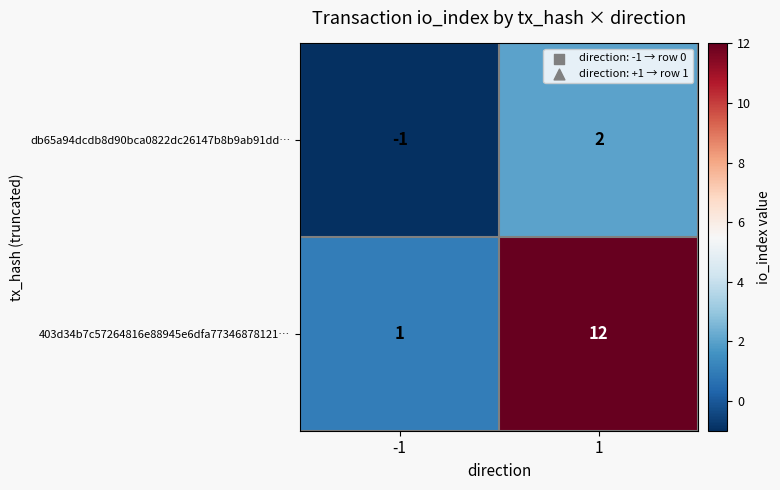

True or false: db65a94dcdb8d90bca0822dc26147b8b9ab91dd… has a value of 2 at 1.

True